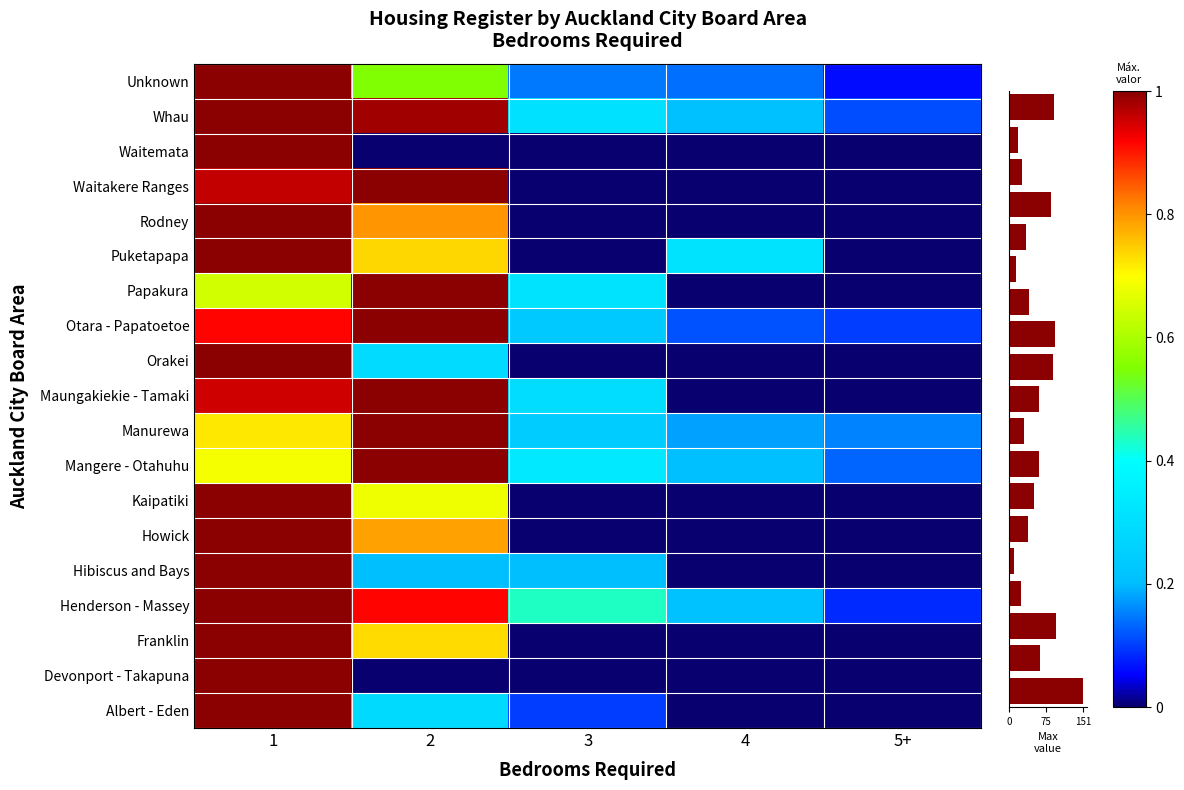

The Rodney series shows 1.8 at 1. True or false?

False